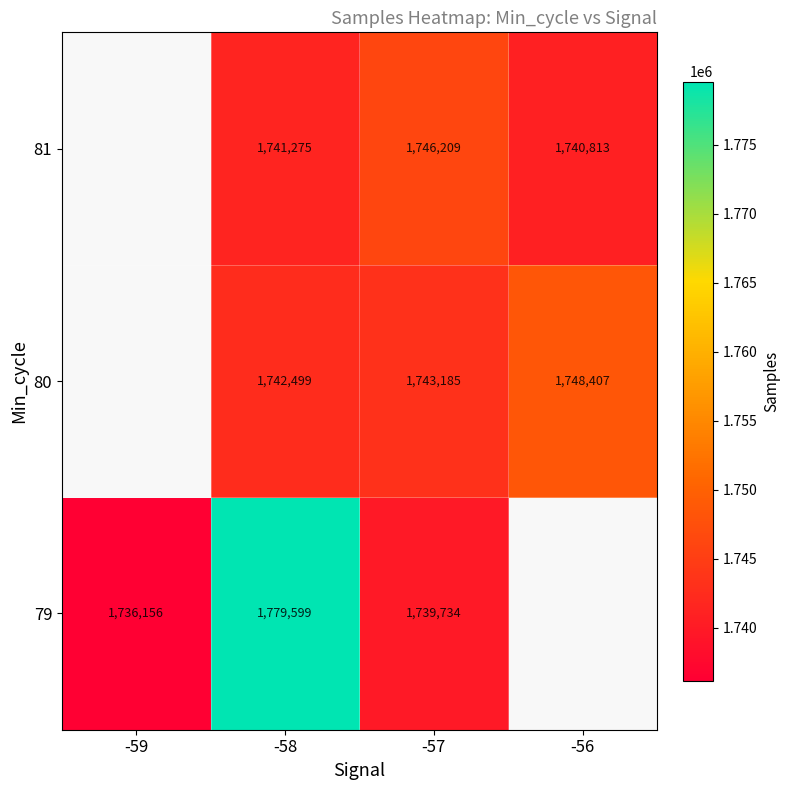

The 80 series shows 589166 at -56. True or false?

False